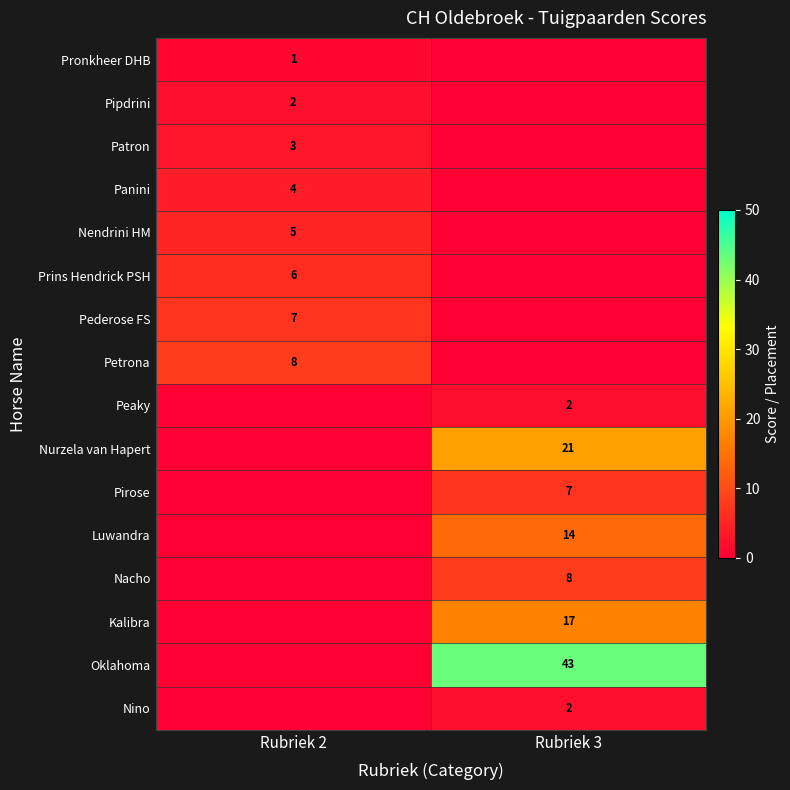

The value of Prins Hendrick PSH at Rubriek 2 is 6. True or false?

True